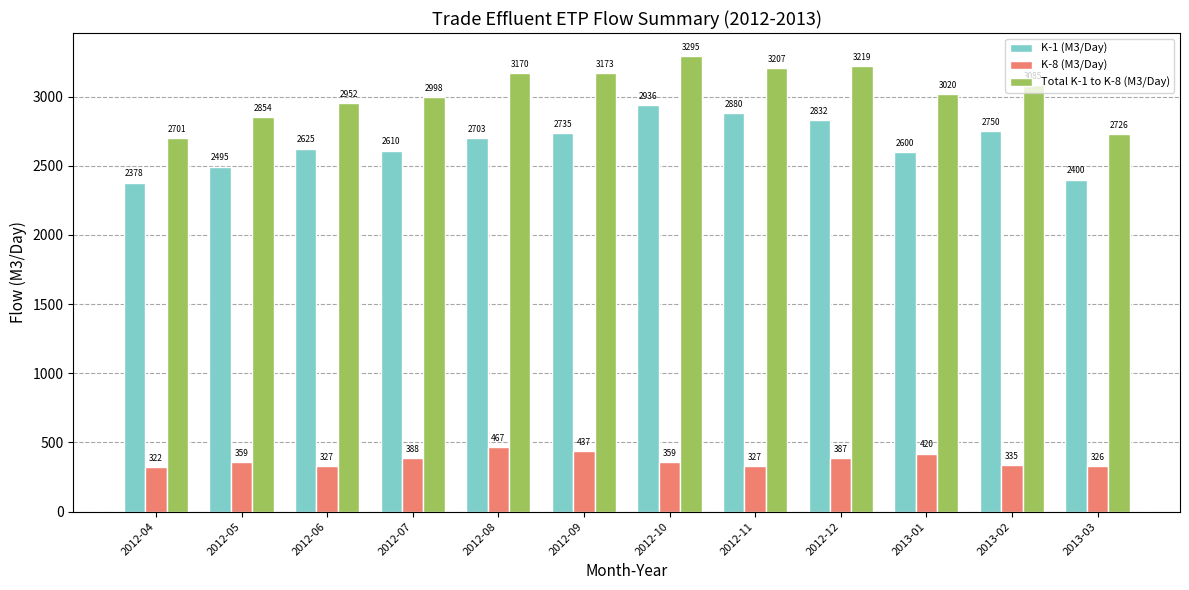

What is the difference between the K-1 (M3/Day) values at 2012-12 and 2012-09?

96.5